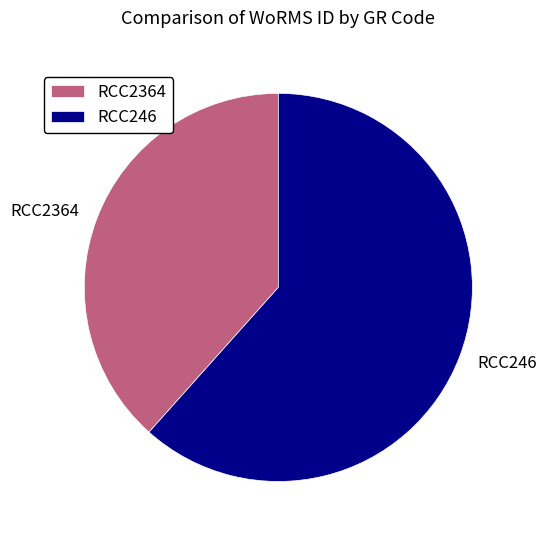

Which category has the smallest portion of the pie?

RCC2364